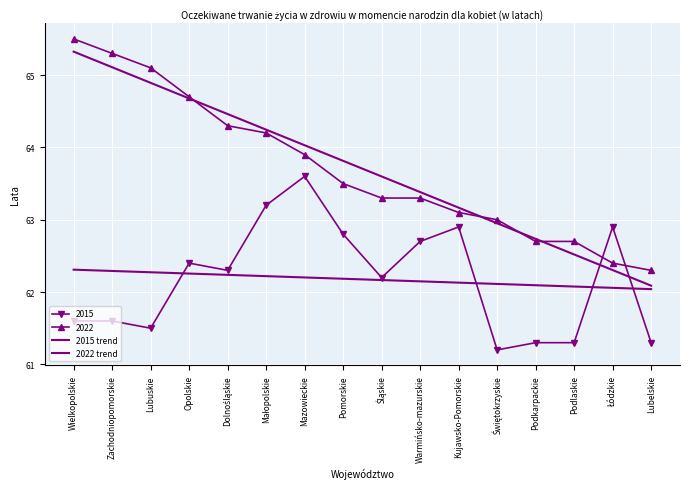

At which category is the sum across all series the highest?

Wielkopolskie